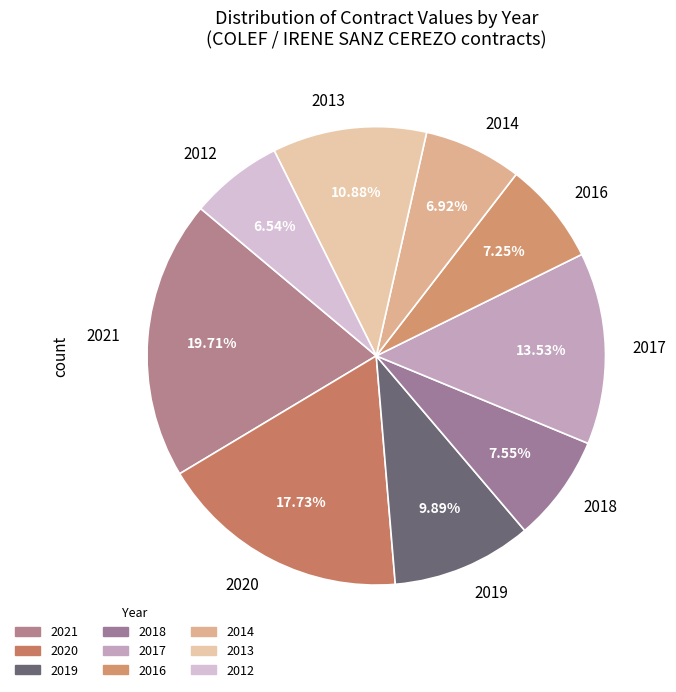

Is there any slice that represents more than half of the pie?

No